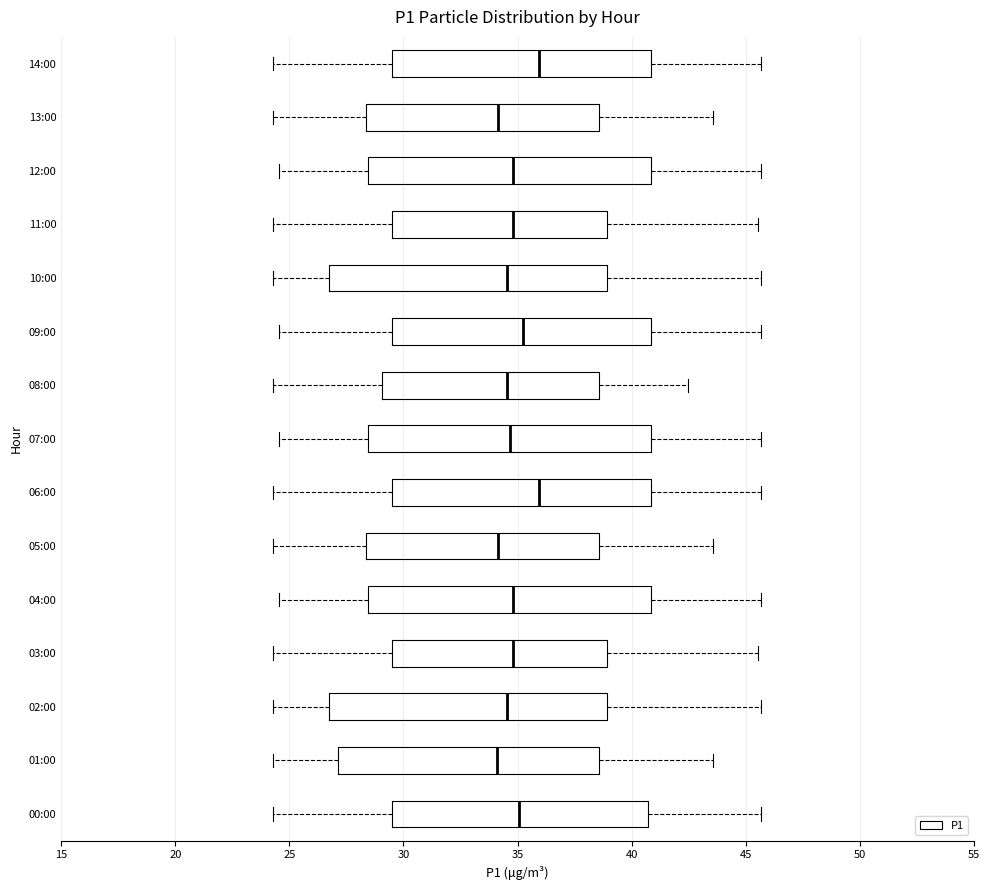

Reading bottom to top, transcribe this box plot: for each box, give where its median line is, the range the box spans, and where its two whiskers end, as read against the x-axis. The values are not printed on the chart, so give them approximately, as read against the axis.

00:00: median 35.0, box 29.5 to 40.5, whiskers 24.5 to 45.5
01:00: median 34.0, box 27.0 to 38.5, whiskers 24.5 to 43.5
02:00: median 34.5, box 26.5 to 39.0, whiskers 24.5 to 45.5
03:00: median 35.0, box 29.5 to 39.0, whiskers 24.5 to 45.5
04:00: median 35.0, box 28.5 to 41.0, whiskers 24.5 to 45.5
05:00: median 34.0, box 28.5 to 38.5, whiskers 24.5 to 43.5
06:00: median 36.0, box 29.5 to 41.0, whiskers 24.5 to 45.5
07:00: median 34.5, box 28.5 to 41.0, whiskers 24.5 to 45.5
08:00: median 34.5, box 29.0 to 38.5, whiskers 24.5 to 42.5
09:00: median 35.5, box 29.5 to 41.0, whiskers 24.5 to 45.5
10:00: median 34.5, box 26.5 to 39.0, whiskers 24.5 to 45.5
11:00: median 35.0, box 29.5 to 39.0, whiskers 24.5 to 45.5
12:00: median 35.0, box 28.5 to 41.0, whiskers 24.5 to 45.5
13:00: median 34.0, box 28.5 to 38.5, whiskers 24.5 to 43.5
14:00: median 36.0, box 29.5 to 41.0, whiskers 24.5 to 45.5